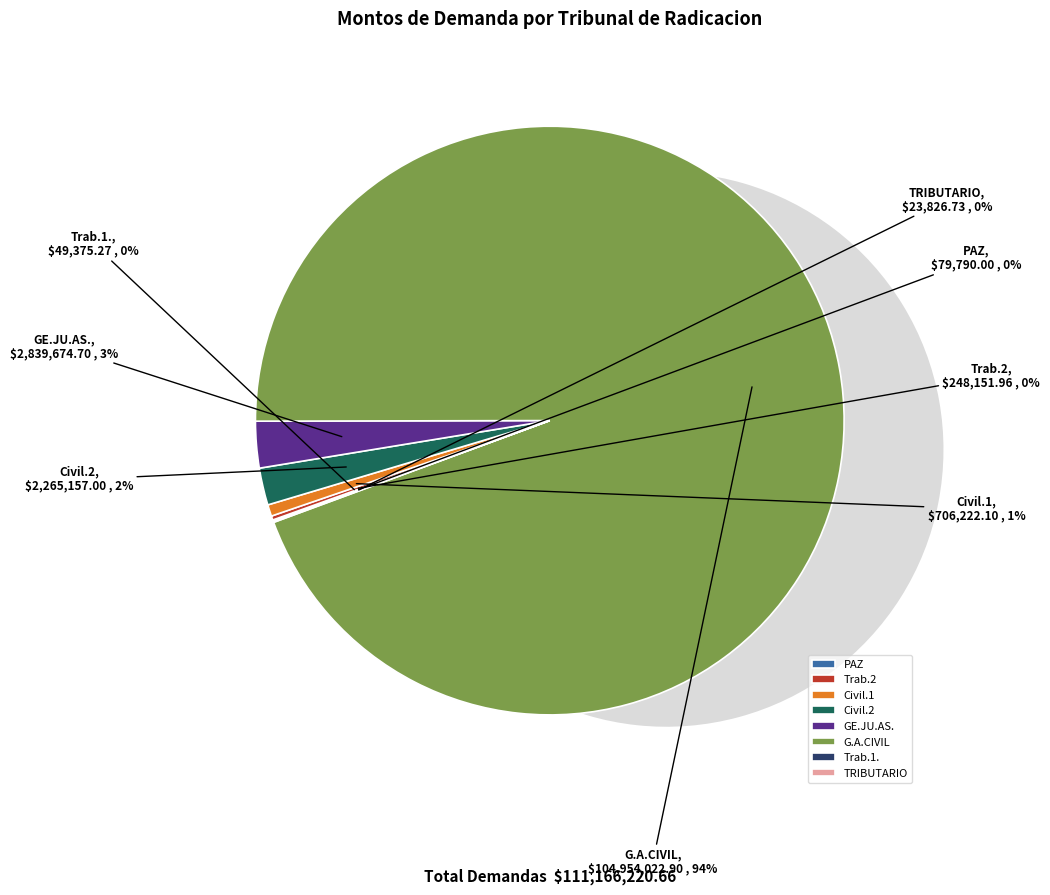

Which slice is the smallest?

TRIBUTARIO